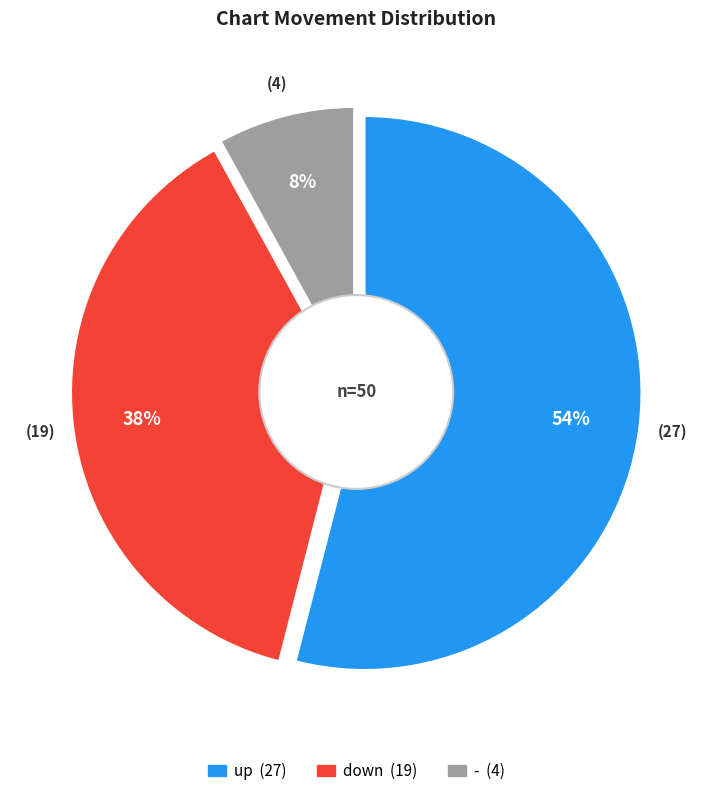

Which has a higher value, - or down?

down